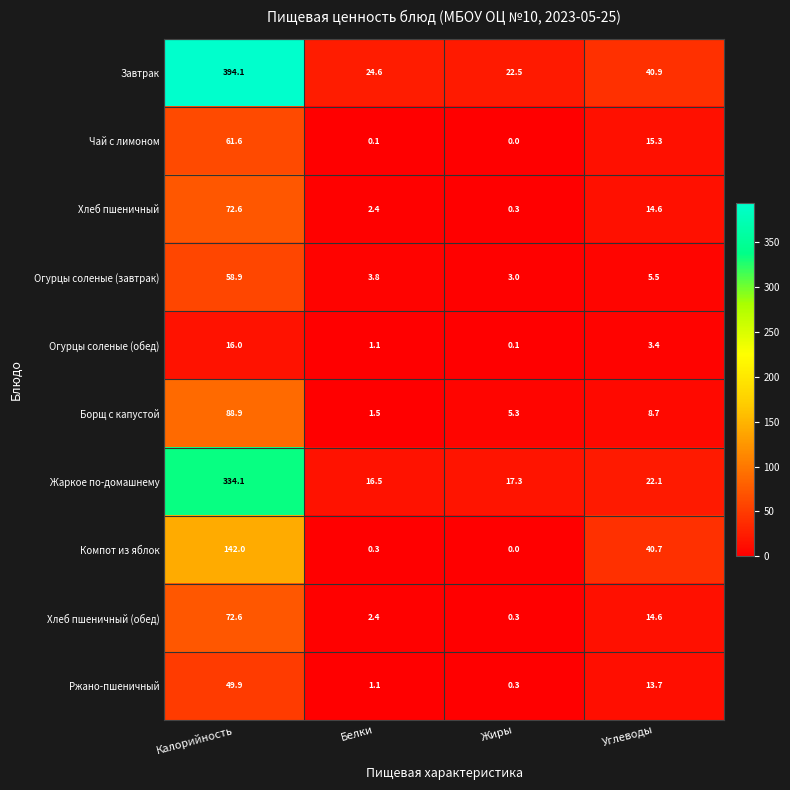

What is the difference between the second highest and second lowest values in the Жаркое по-домашнему series?

4.8